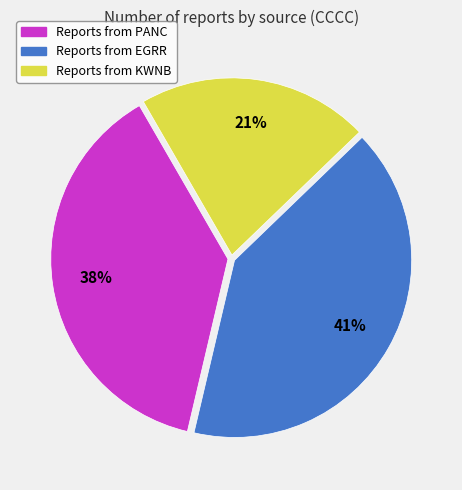

To the nearest percent, what is the average slice percentage?

33%